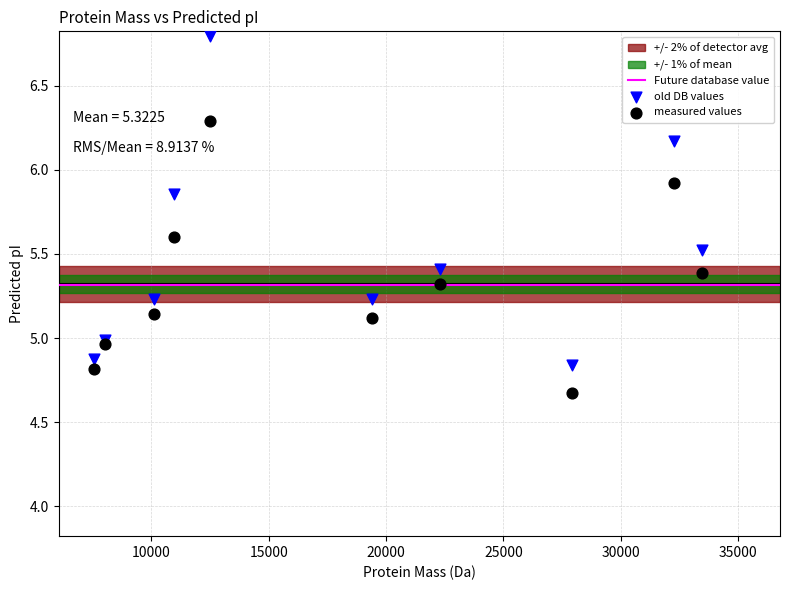

Which series contains the lowest Y value?

measured values